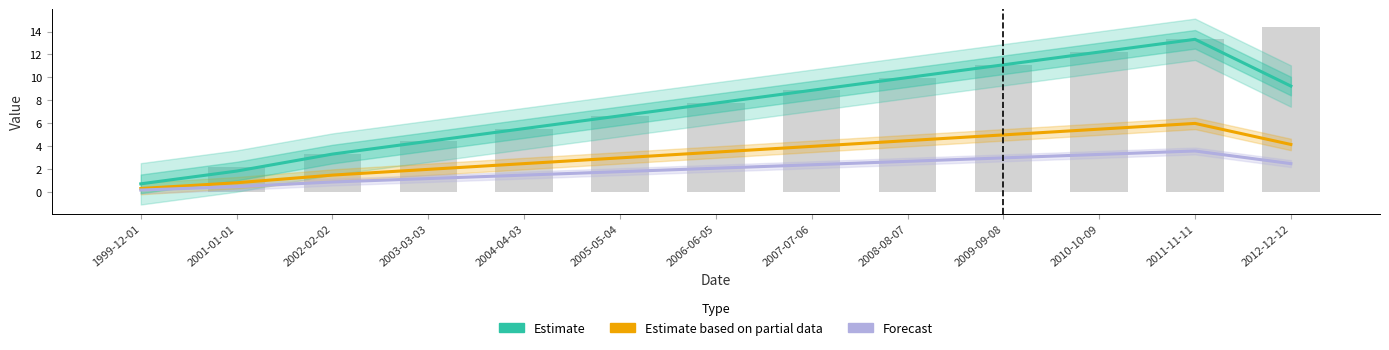

Which series has the widest spread of values?

Estimate